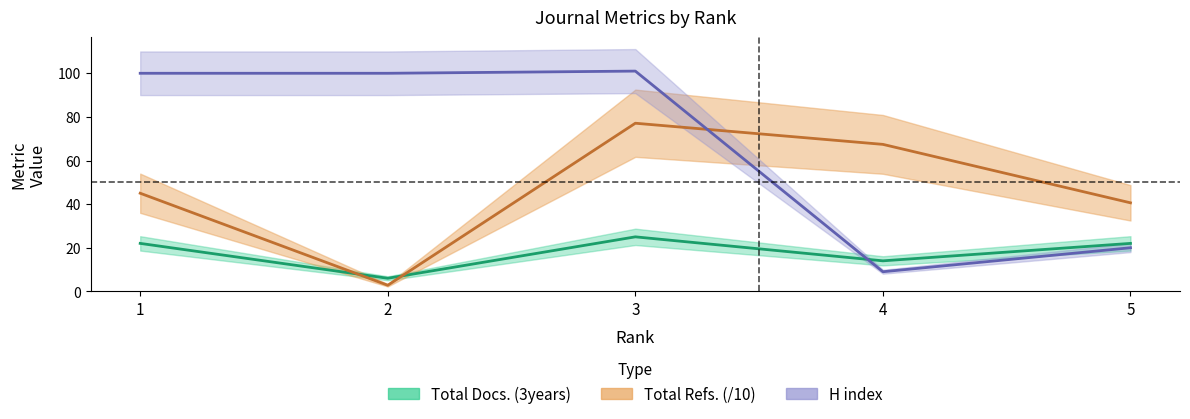

Is it true that Total Refs. equals 17.3 at 5?

False